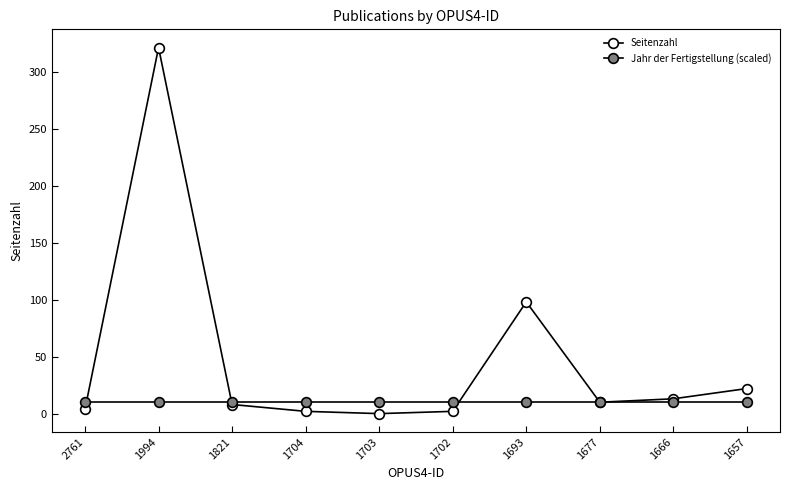

How many lines are shown in the chart?

2